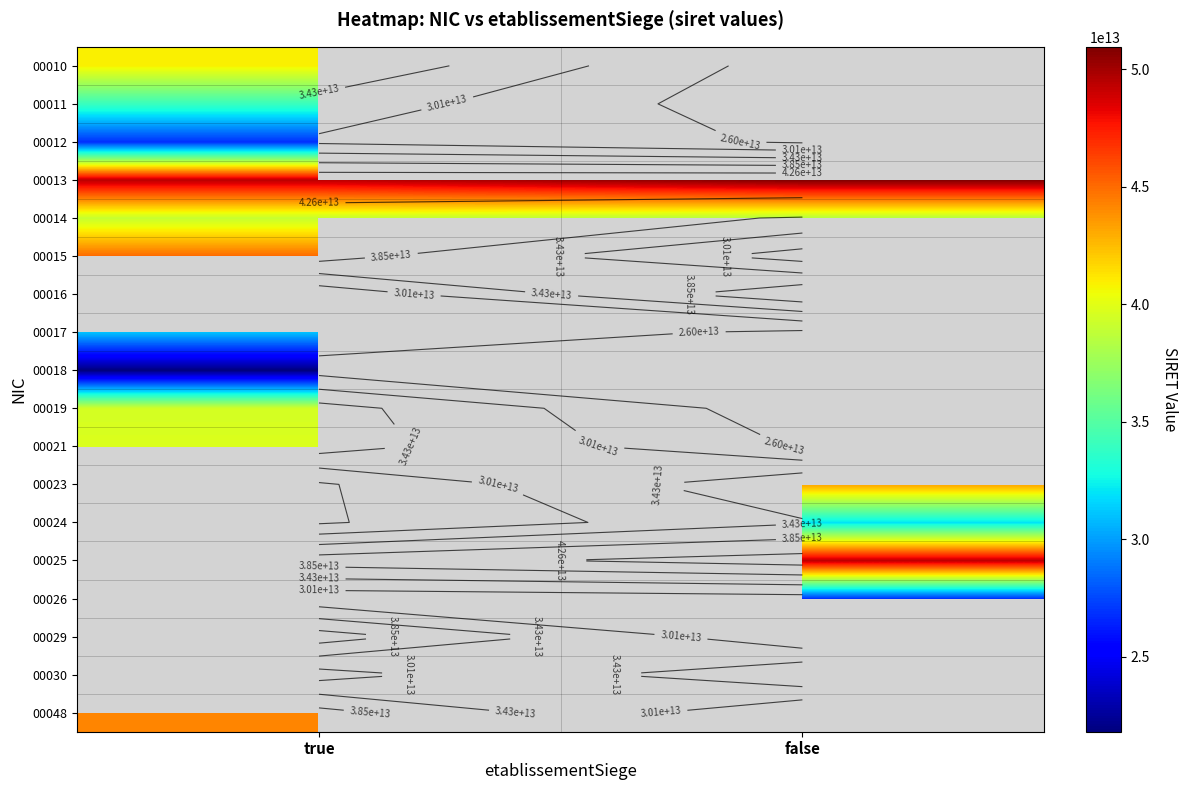

Rank the series by their maximum value, from highest to lowest.

00013, 00010, 00016, 00021, 00017, 00023, 00024, 00025, 00015, 00014, 00012, 00026, 00029, 00030, 00048, 00019, 00011, 00018